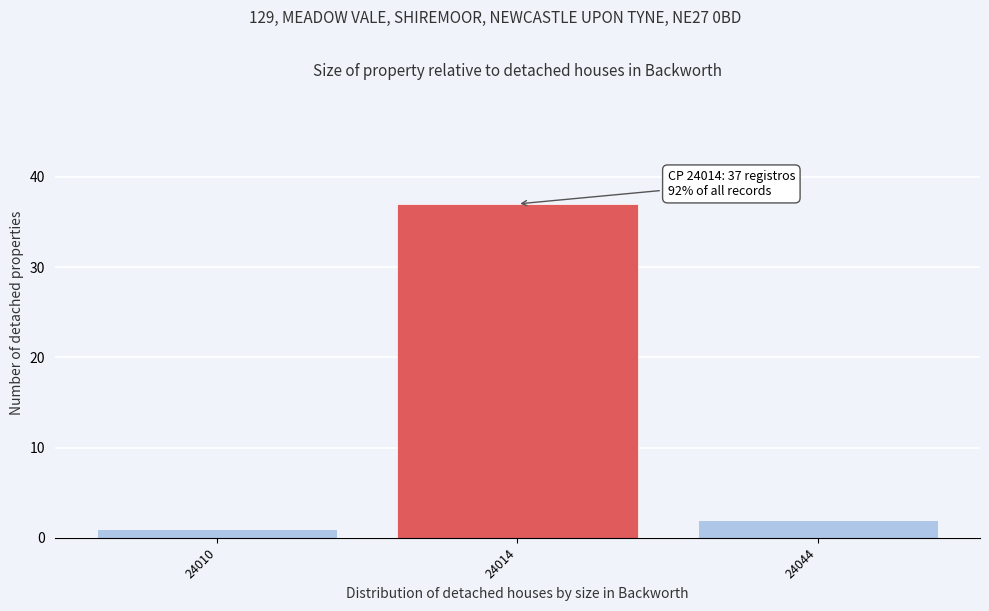

Reading left to right, transcribe all the data shown in this chart.

1	37	2